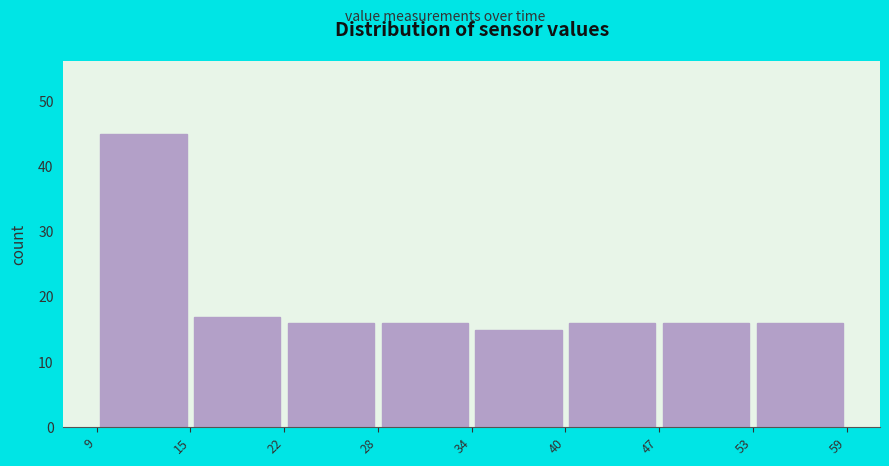

What is the height of the bar covering 22 to 28 on the x-axis? The values are not printed on the chart, so give them approximately, as read against the axis.

16